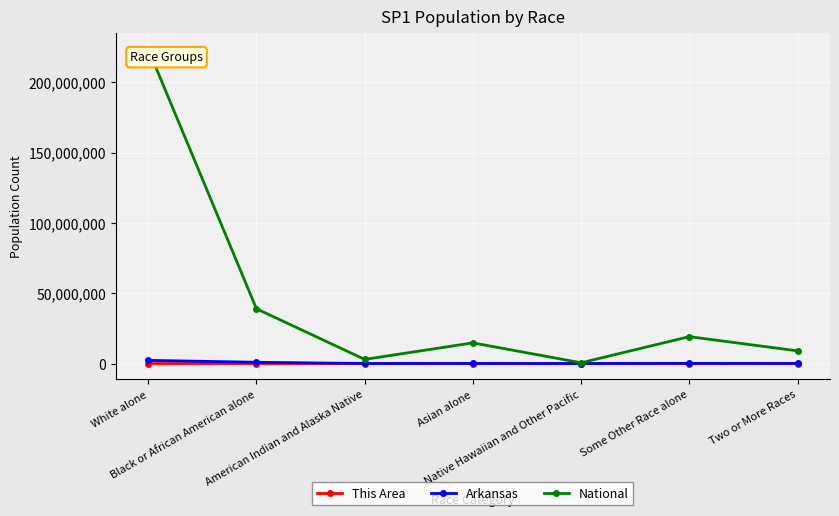

Which series has the widest spread of values?

National